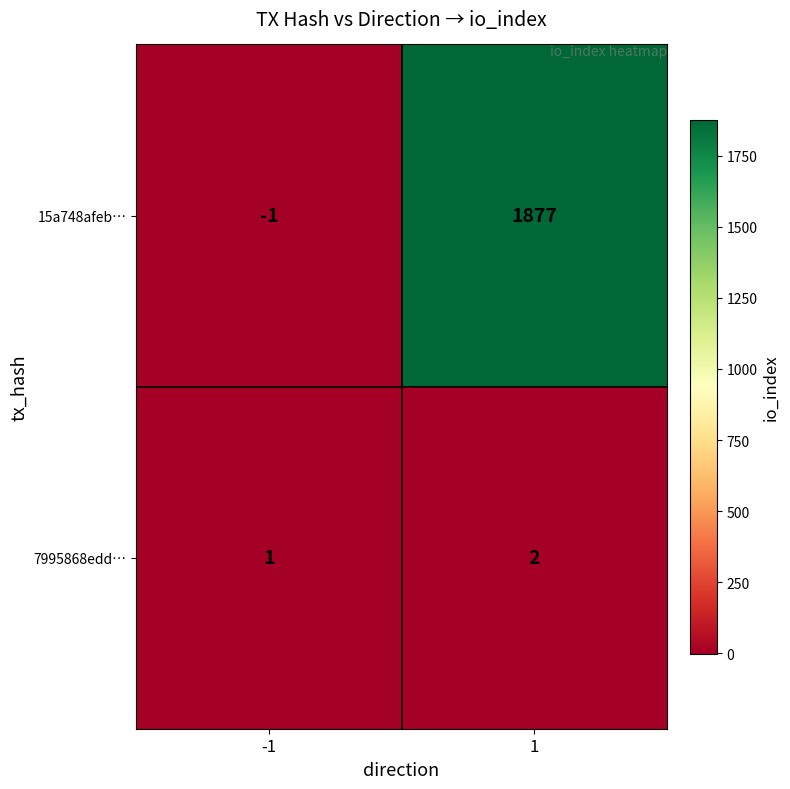

The value of 7995868edd… at -1 is 1. True or false?

True